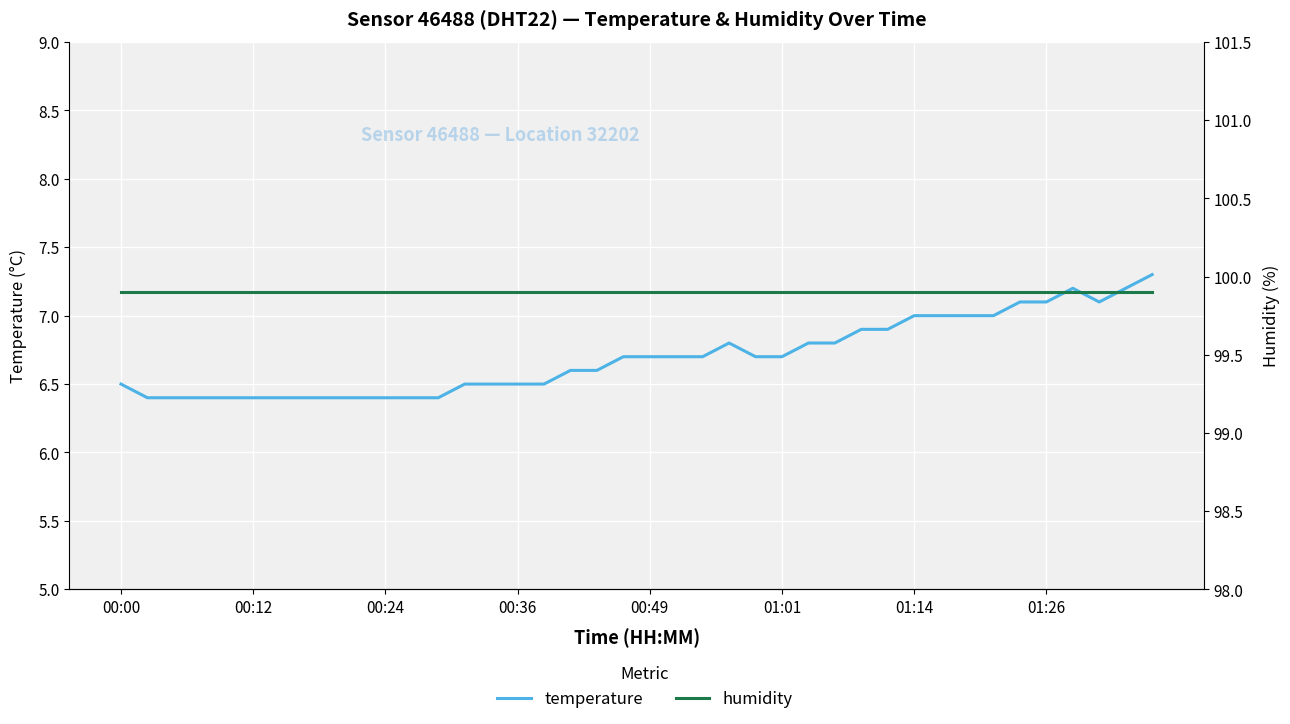

Rank the series by their maximum value, from lowest to highest.

temperature, humidity